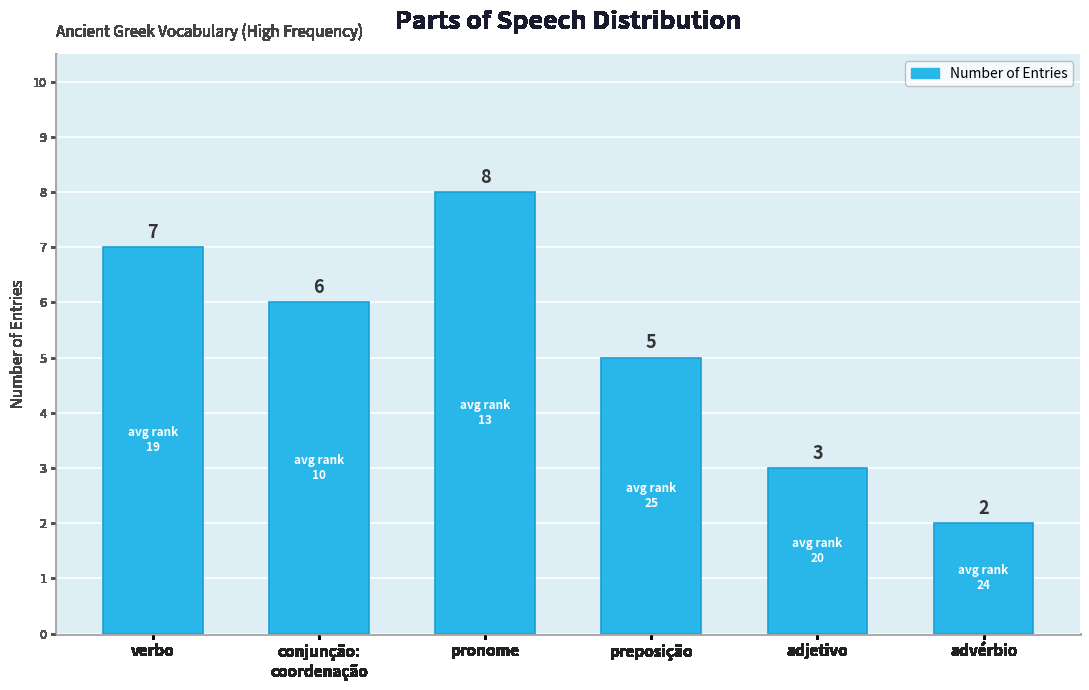

What is the maximum value shown in the chart?

8